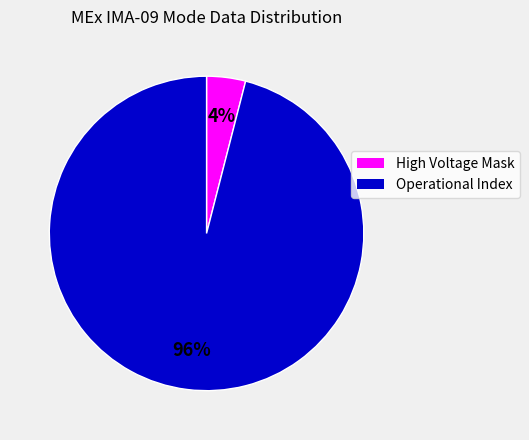

Which slice represents more than half of the pie?

Operational Index